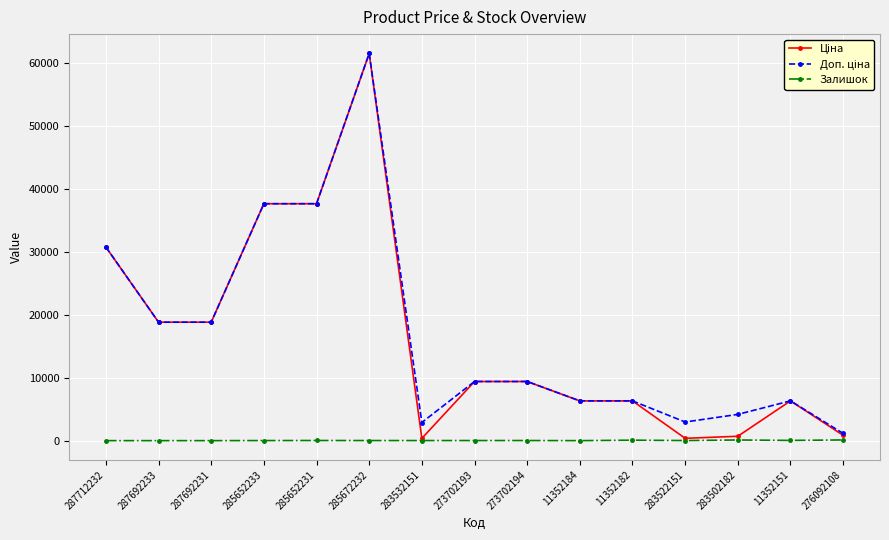

What is the highest value of the Залишок series?

112.0